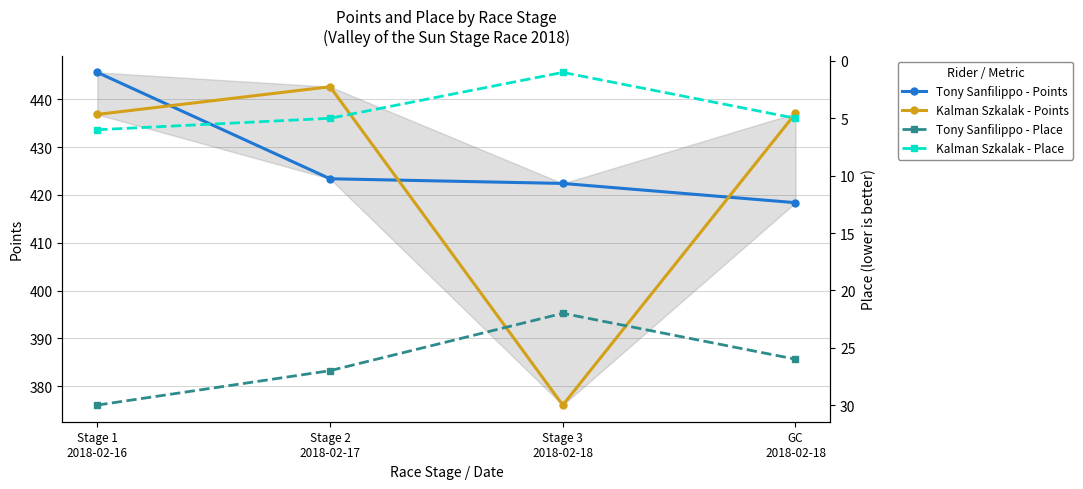

How many lines are shown in the chart?

4